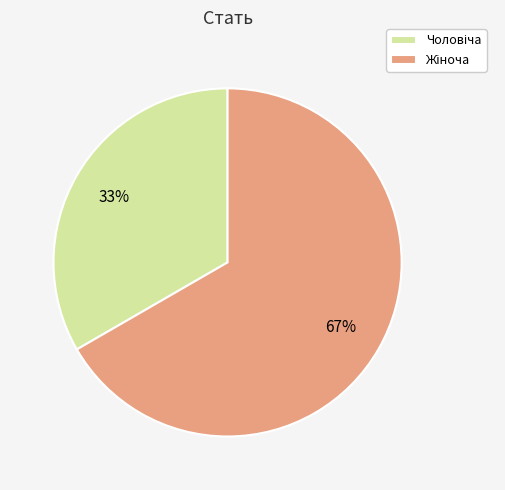

Is there a majority slice in this chart?

Yes